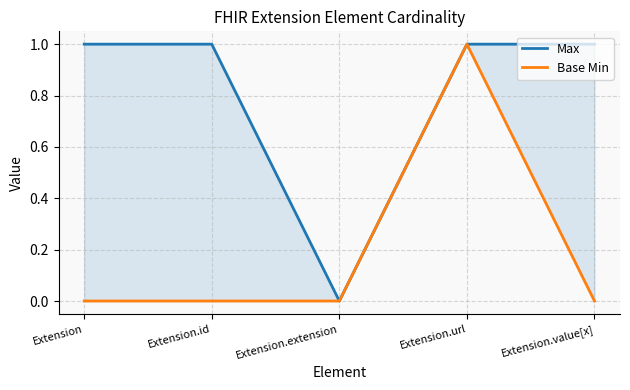

What is the label of the 3rd point from the right?

Extension.extension